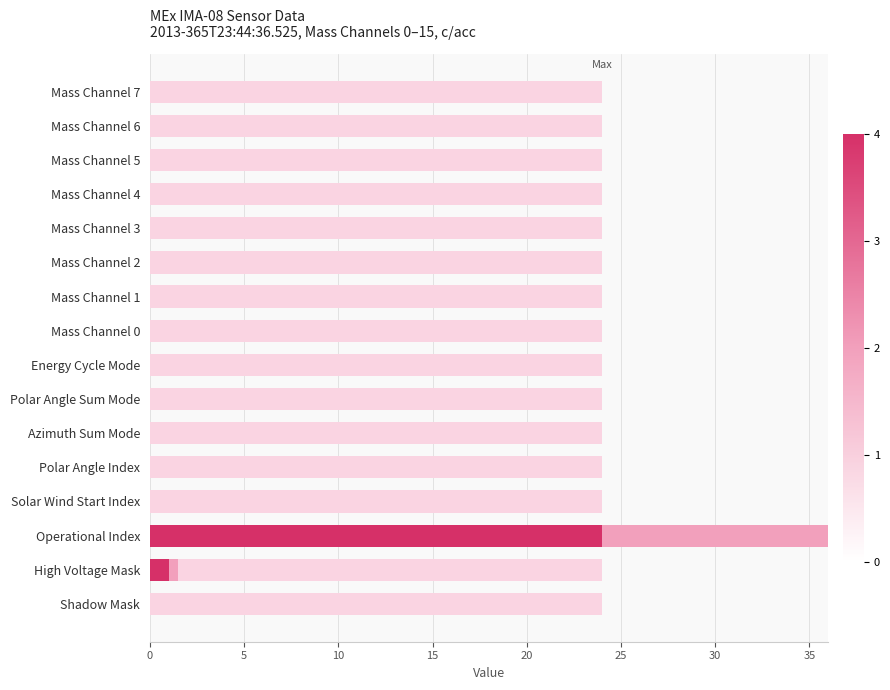

What is the total value across all series at Azimuth Sum Mode?

24.0